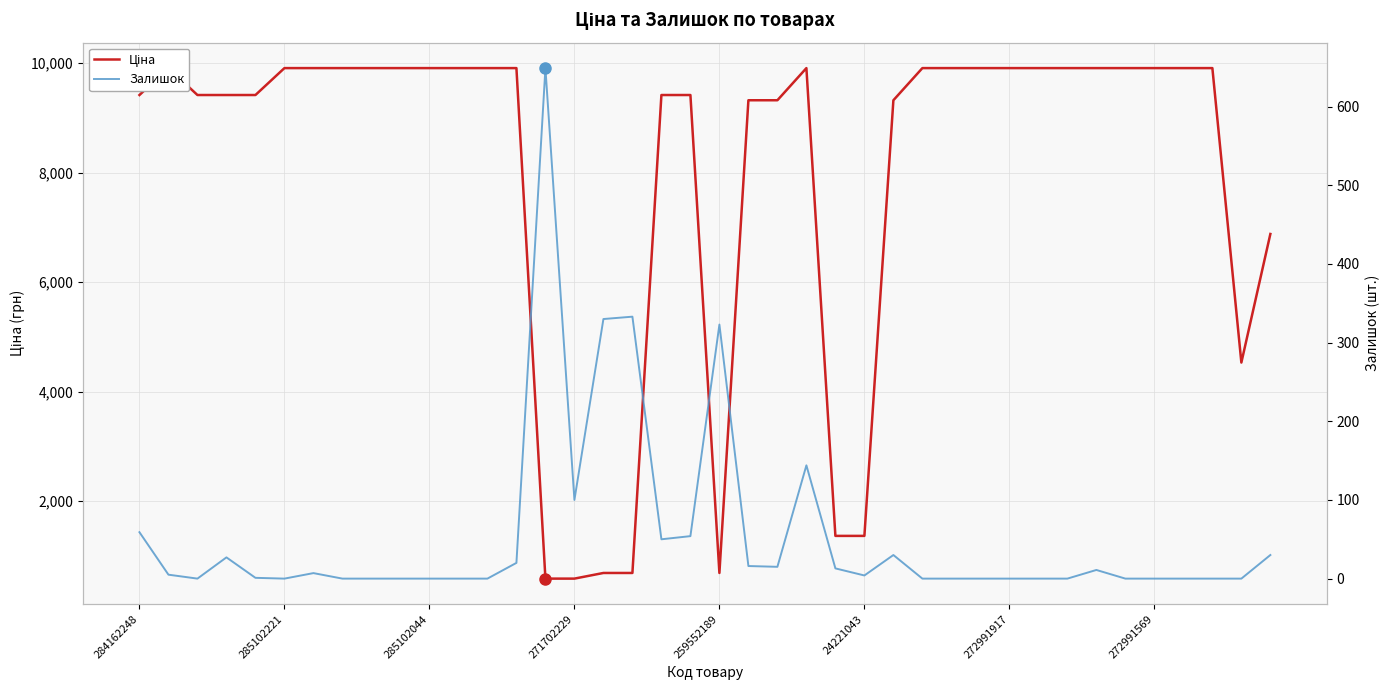

What is the value of the Ціна point at the 18th from the left?

689.1